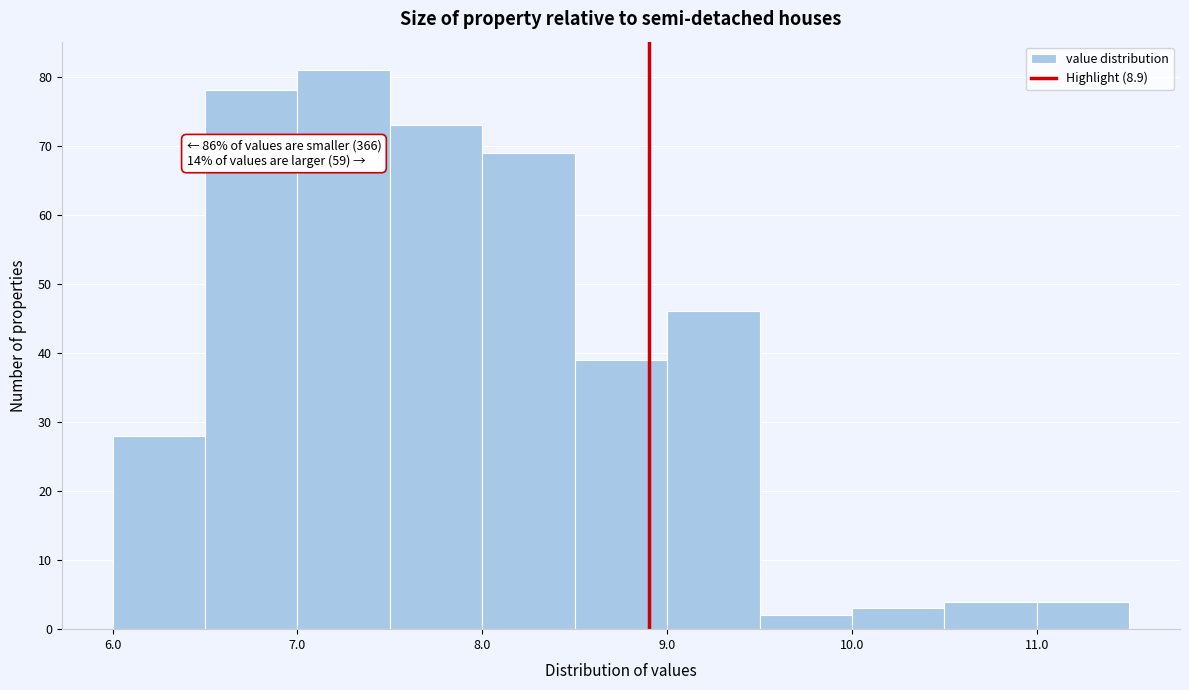

Which range on the x-axis has the tallest bar?

7.0 to 7.5